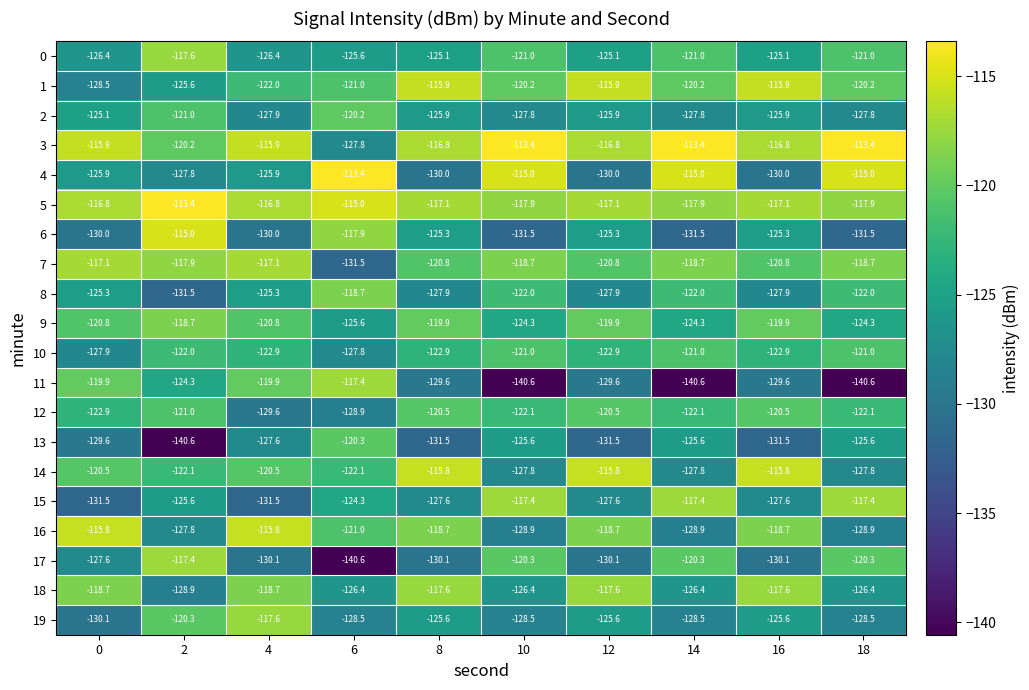

At which label does 19 reach its peak?

4